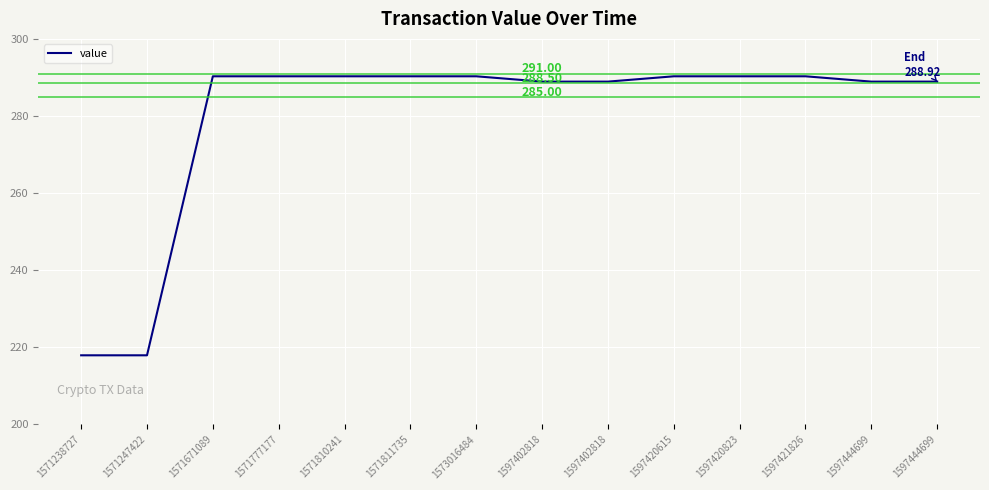

Does the chart have visible grid lines?

Yes